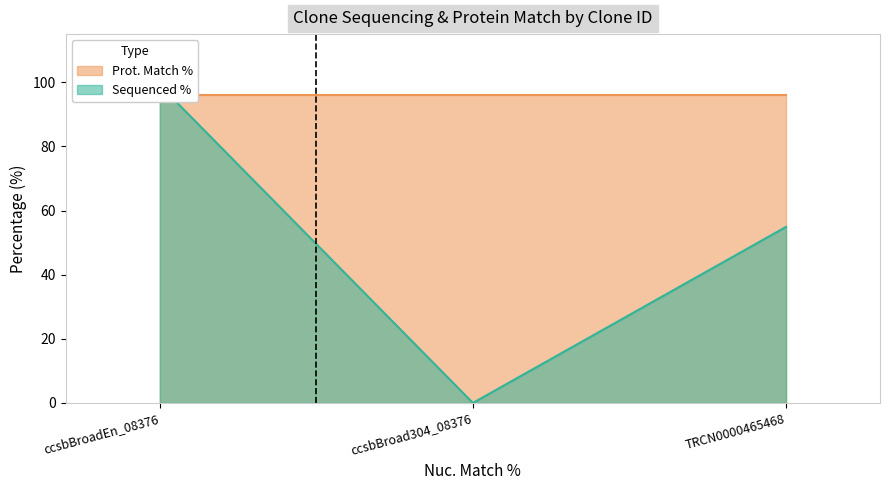

Between ccsbBroad304_08376 and ccsbBroadEn_08376, which is larger?

ccsbBroadEn_08376